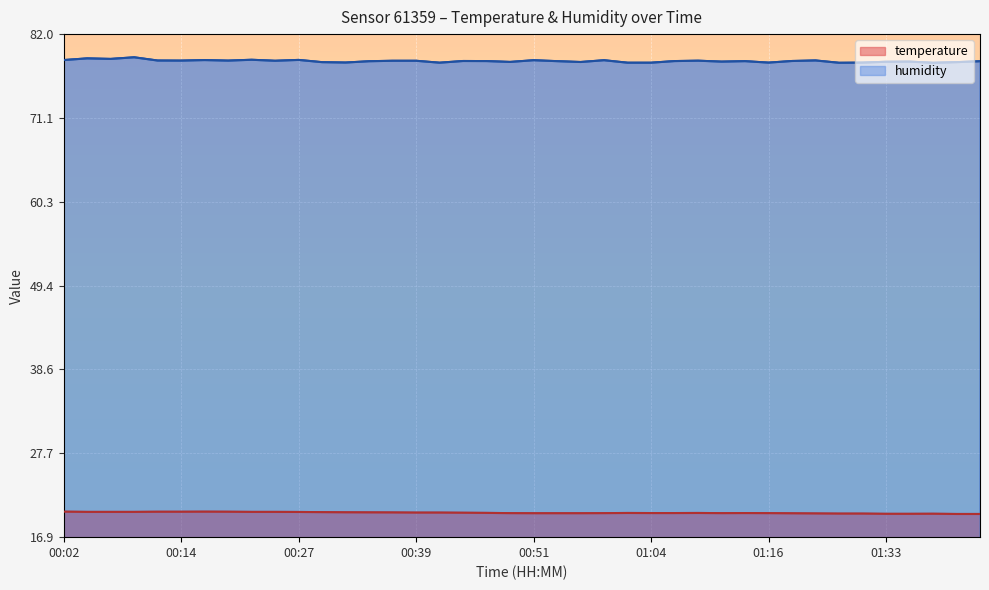

How many lines are shown in the chart?

2